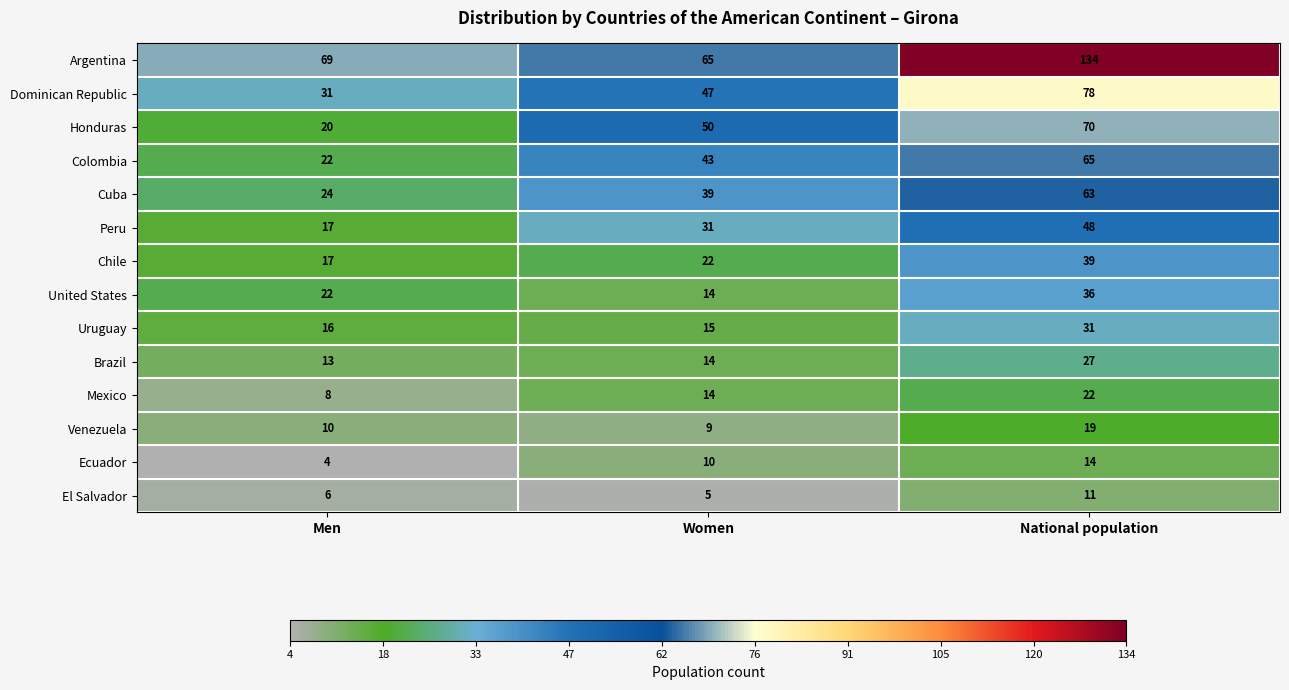

At how many categories does at least one series exceed 60?

3